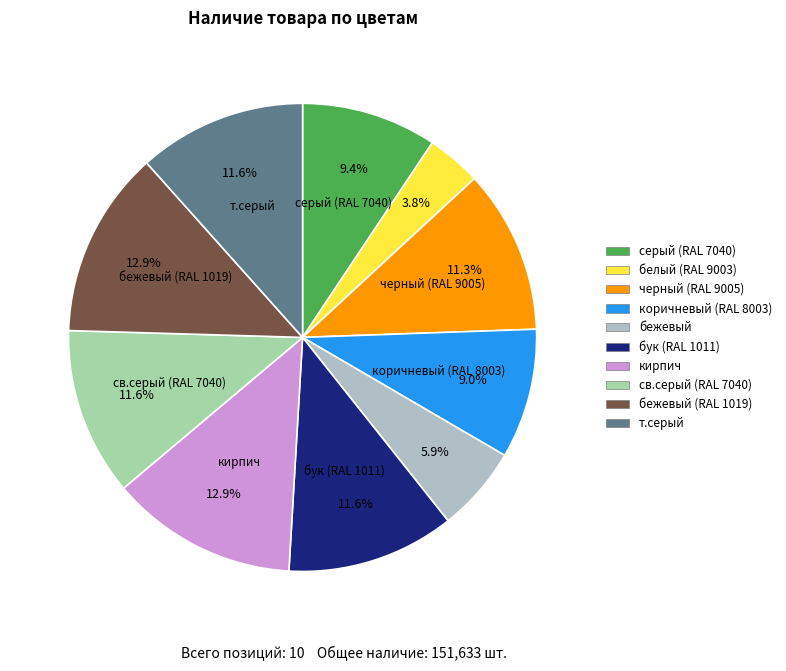

Does any single category account for the majority?

No